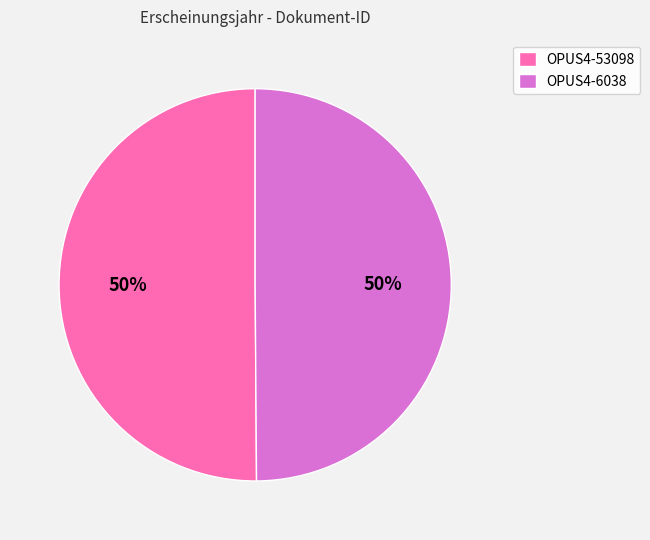

Do OPUS4-53098 and OPUS4-6038 together represent more than half of the pie?

Yes